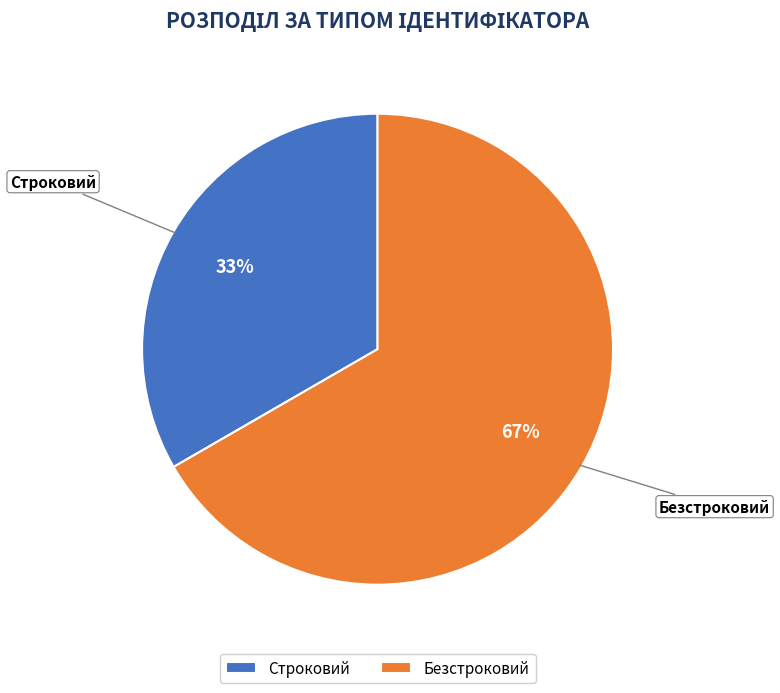

To the nearest percent, what is the average slice percentage?

50%